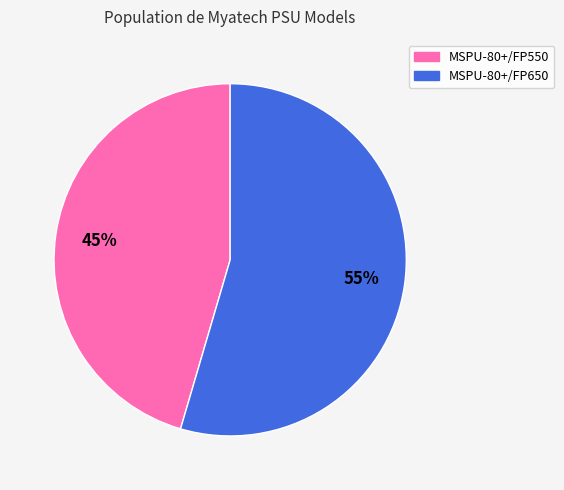

Is the sum of MSPU-80+/FP550 and MSPU-80+/FP650 greater than half?

Yes